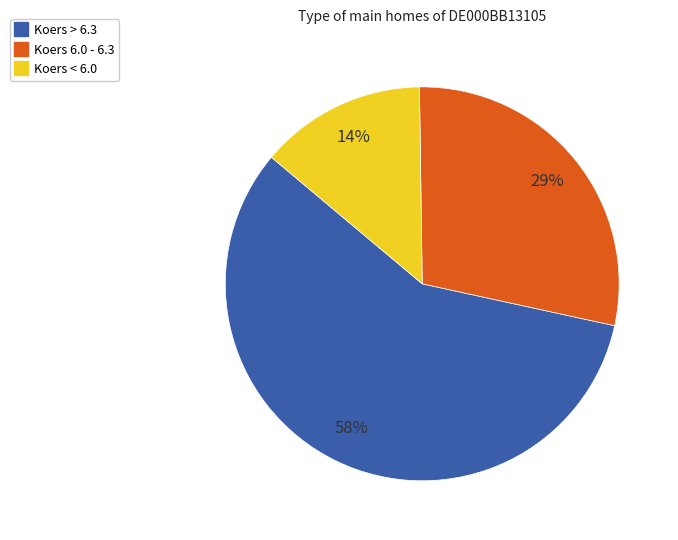

Is there any slice that represents more than half of the pie?

Yes